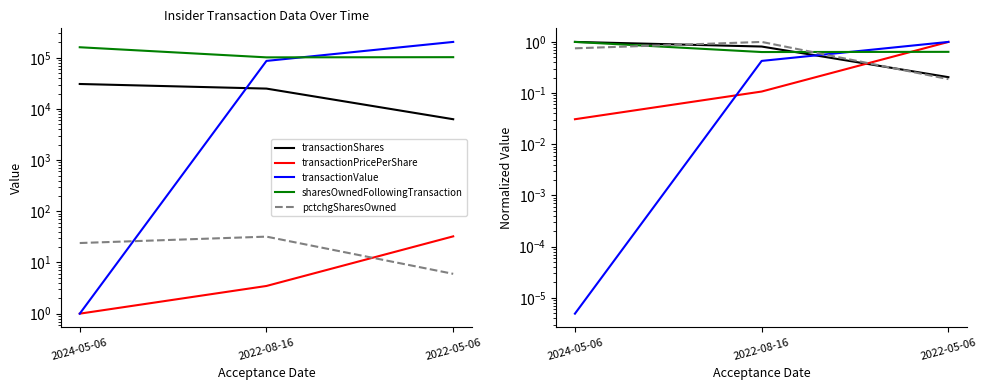

What position from the right is 2022-08-16?

2